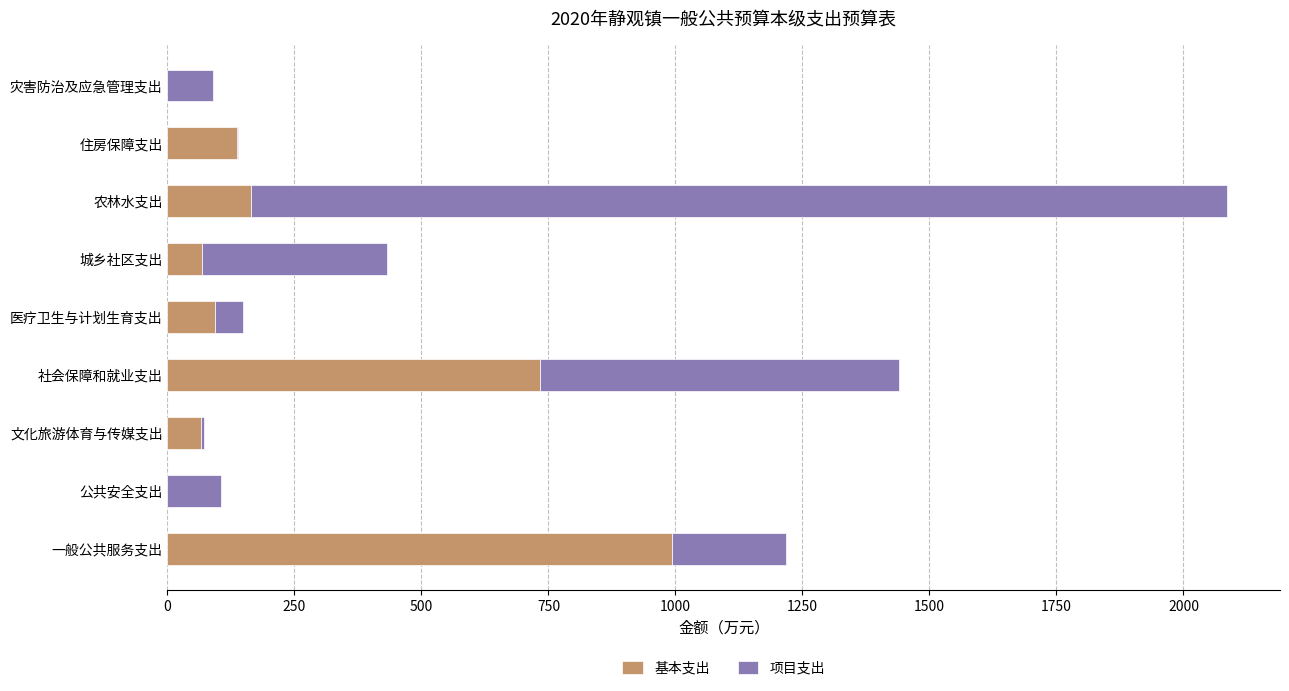

At which category is the sum across all series the highest?

农林水支出